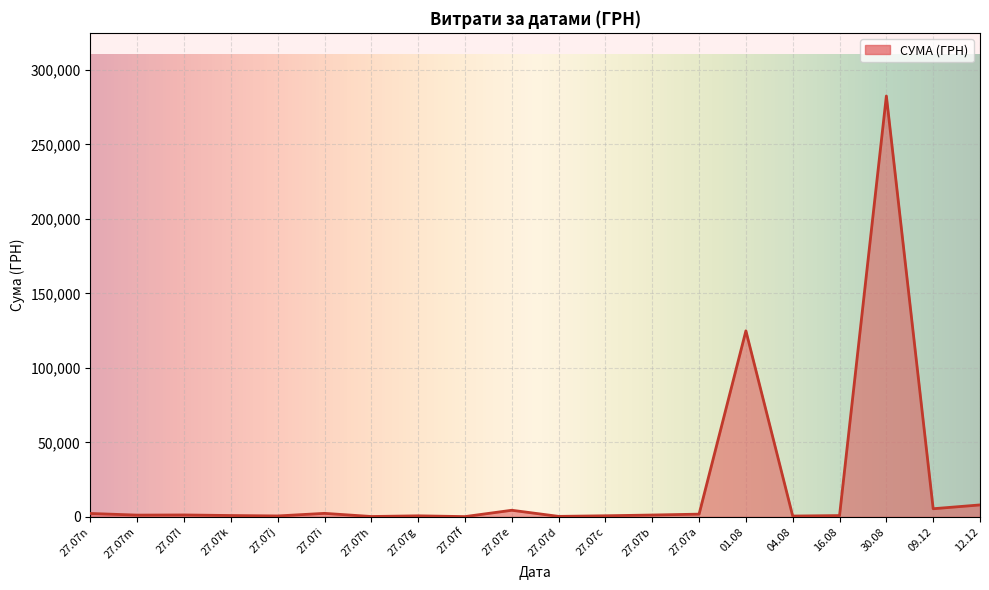

What is the greatest value displayed?

282495.1